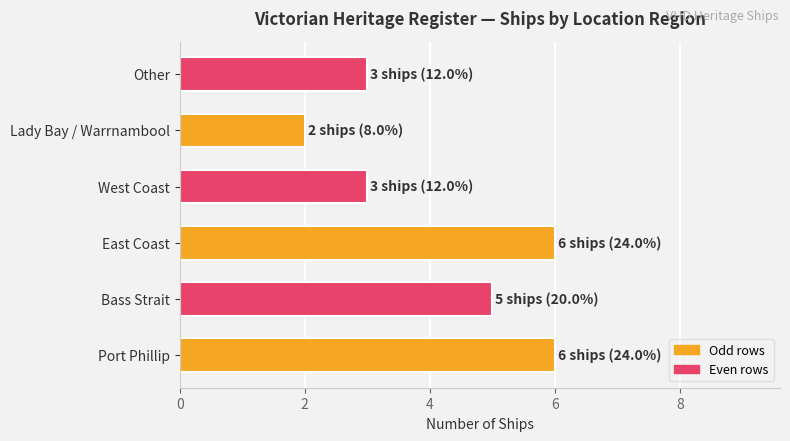

What value does the data have at Other?

3